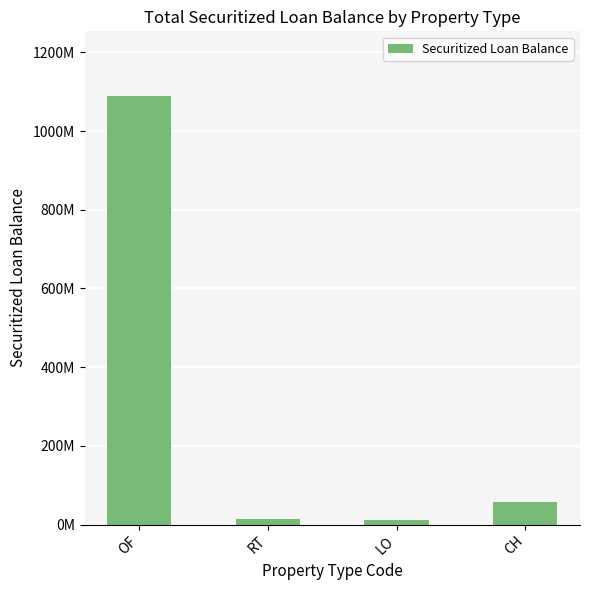

Where does the data first go above 56514167?

OF